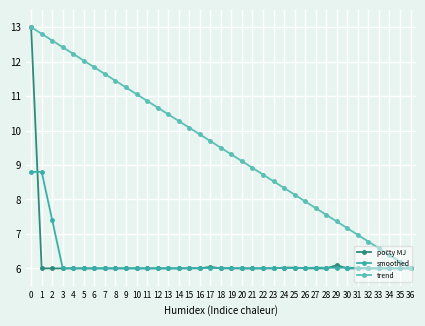

How many data points in trend are less than 9?

16